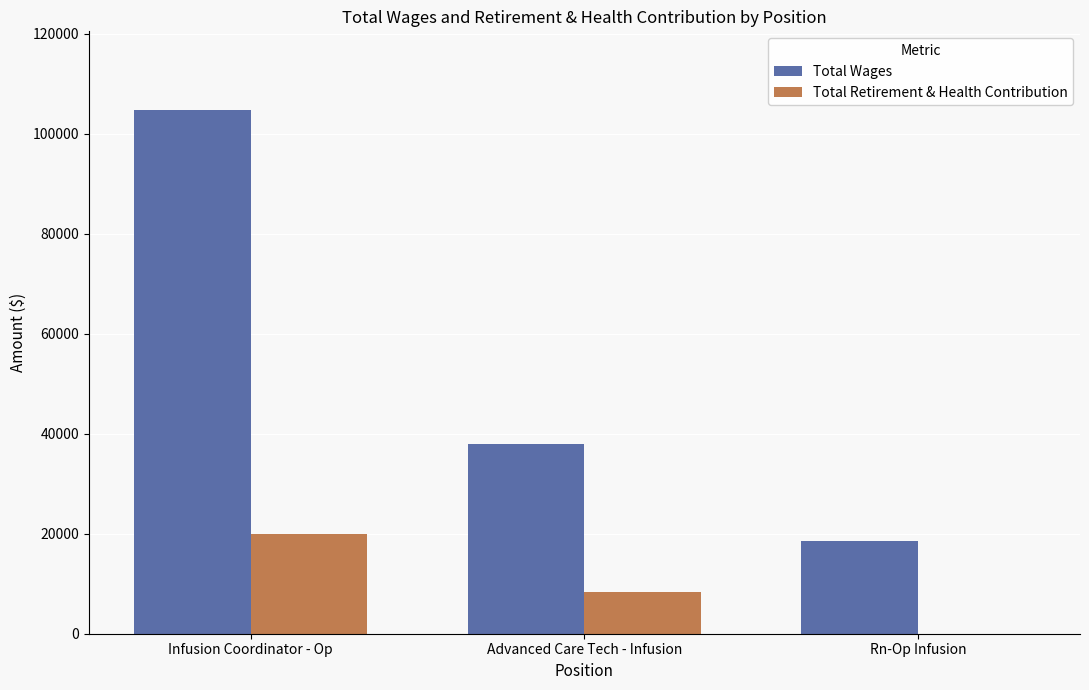

At which label is Total Retirement & Health Contribution closest to 9924?

Advanced Care Tech - Infusion